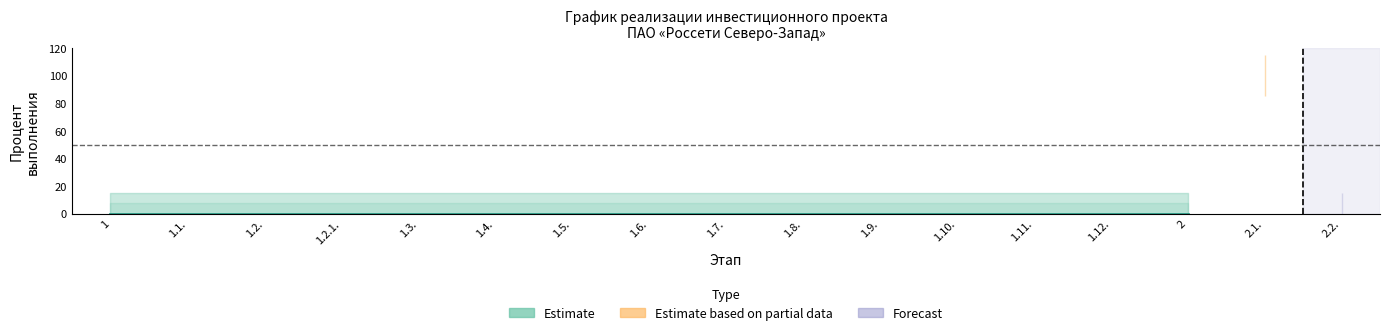

Is it true that Процент исполнения equals -54 at 1.12.?

False